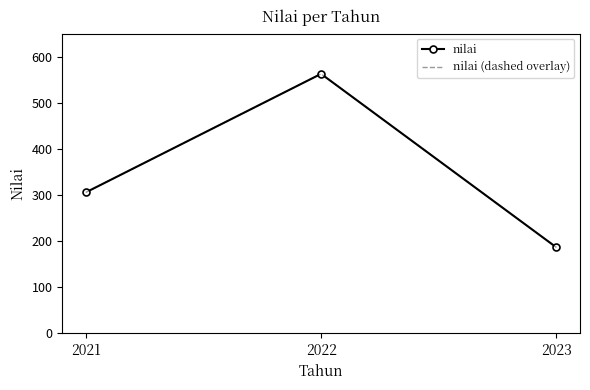

How many data points in nilai (dashed overlay) are less than 305?

1